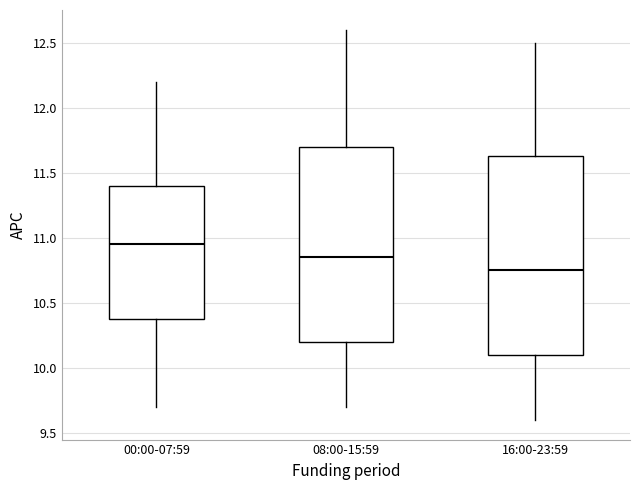

Where is the lower edge of the box for 16:00-23:59 on the y-axis? The values are not printed on the chart, so give them approximately, as read against the axis.

10.10